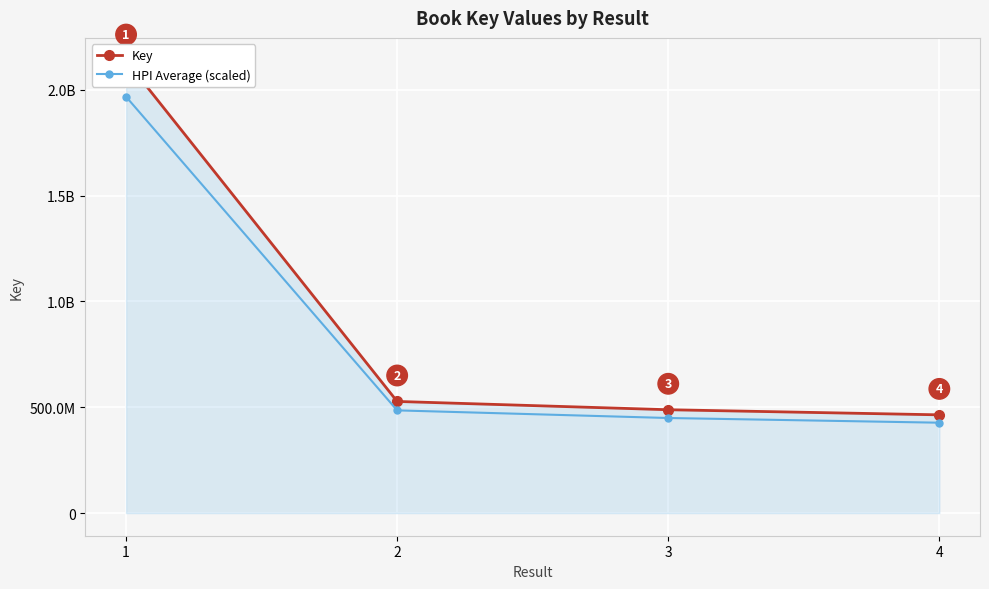

Where does the HPI Average (scaled) series first go above 485173392?

1